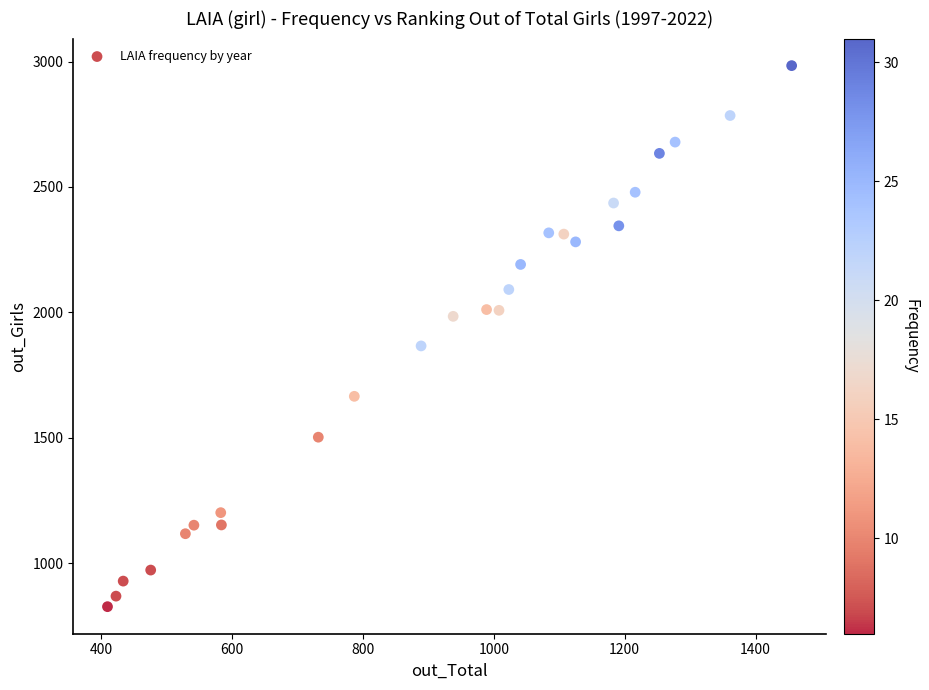

What Y value in the scatter plot is closest to 1905?

1866